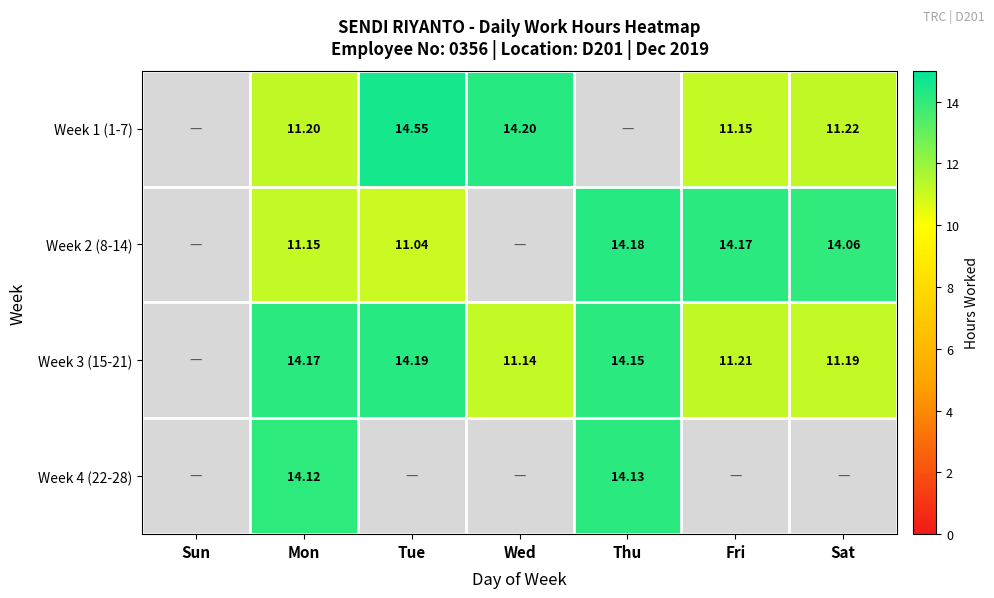

How many categories are shown in the chart?

7